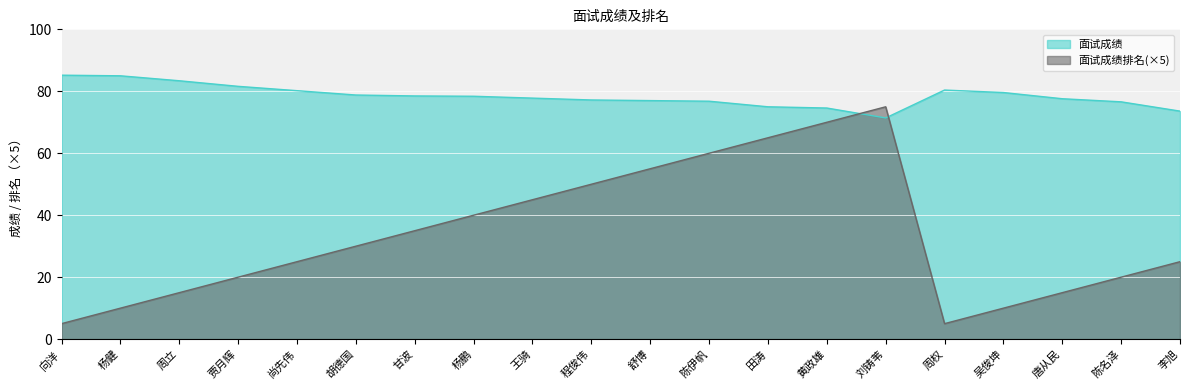

Between 杨健 and 尚先伟, which series saw the biggest shift?

面试成绩排名(×5)